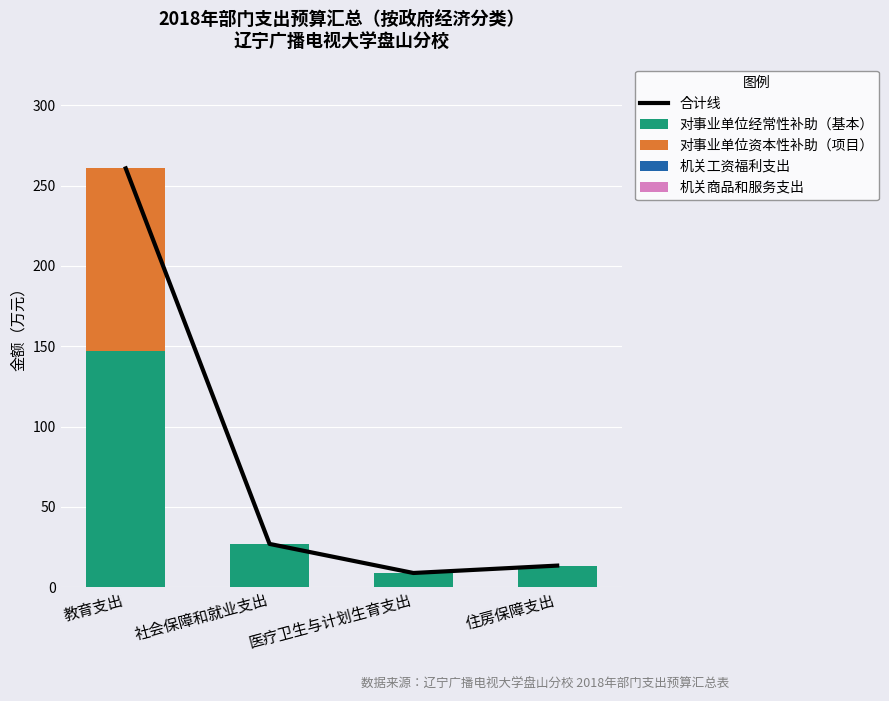

Between 医疗卫生与计划生育支出 and 住房保障支出, which series saw the biggest shift?

合计线